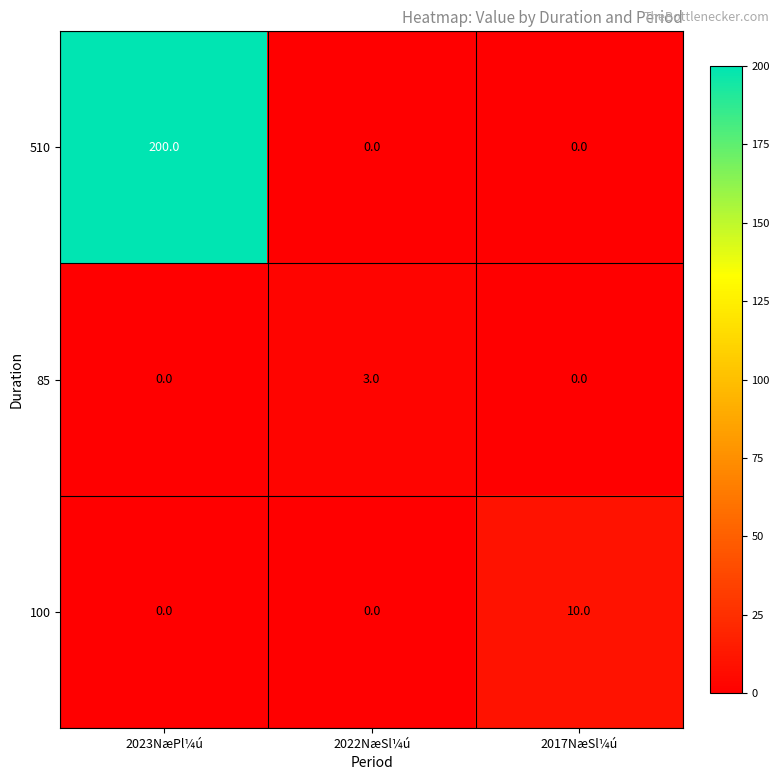

How many values in the 85 series exceed 0?

1